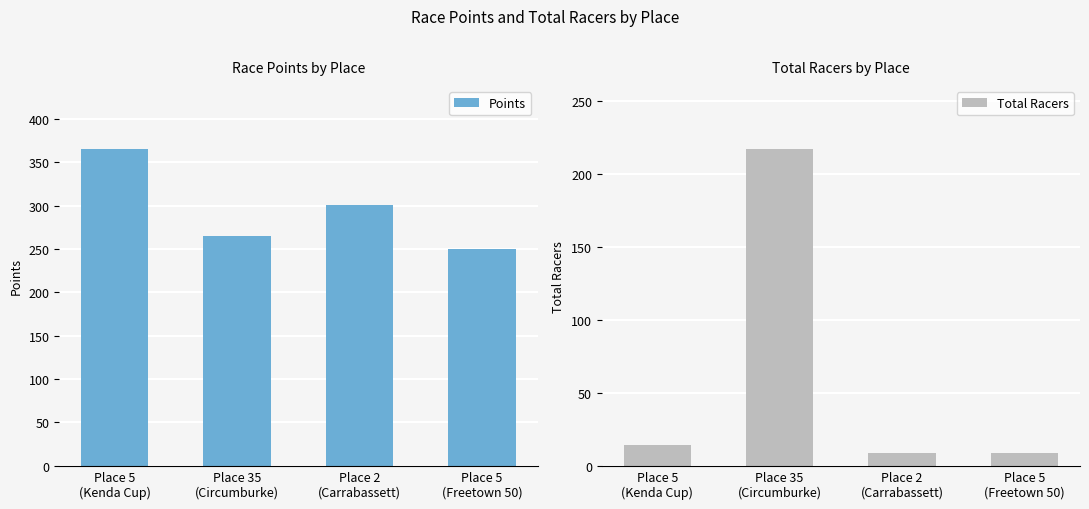

Which series has the widest spread of values?

Total Racers